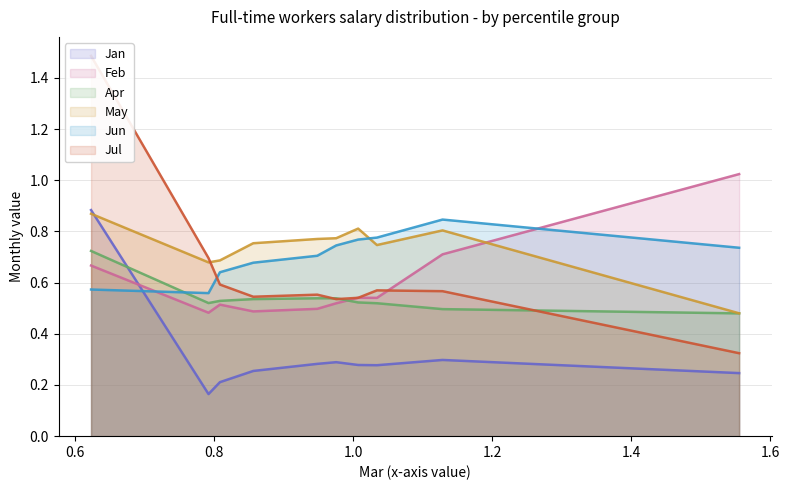

True or false: Jan has a value of 0.4 at pct95.

False